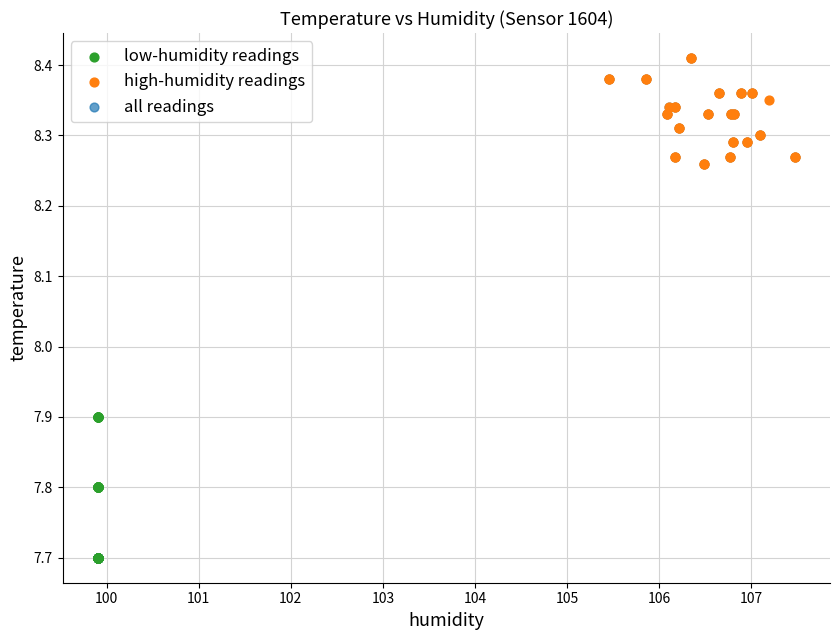

Which series has the largest Y range (max minus min)?

all readings